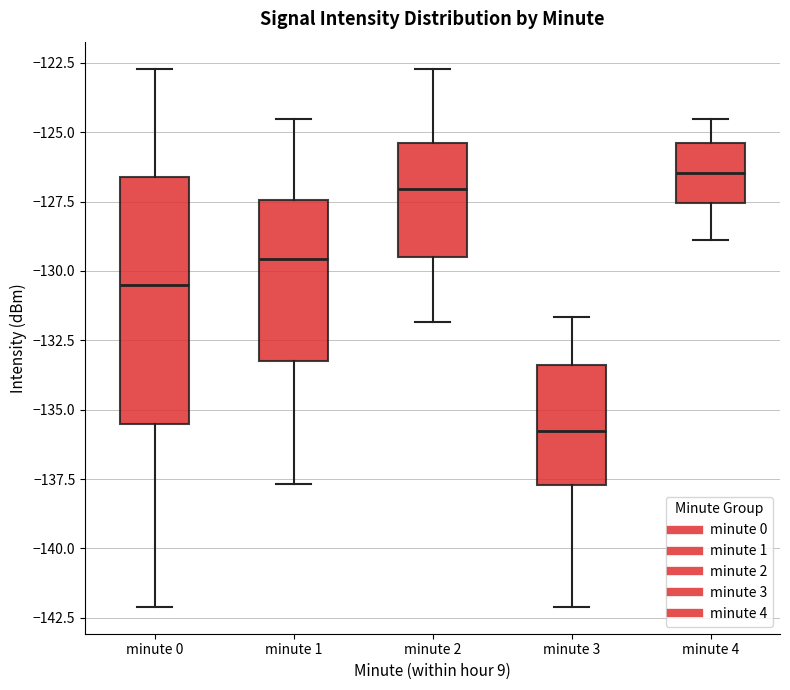

Which box is the tallest, from its lower edge to its upper edge?

minute 0